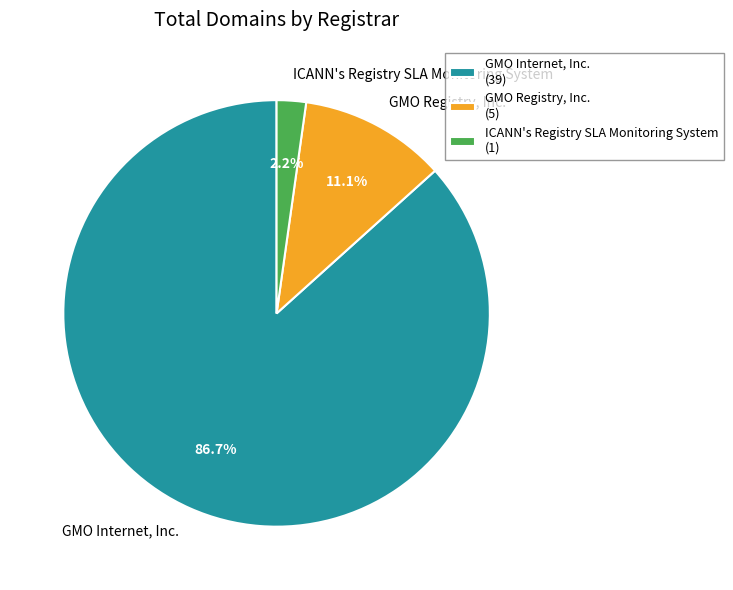

True or false: GMO Internet, Inc. accounts for 87% of the total.

True